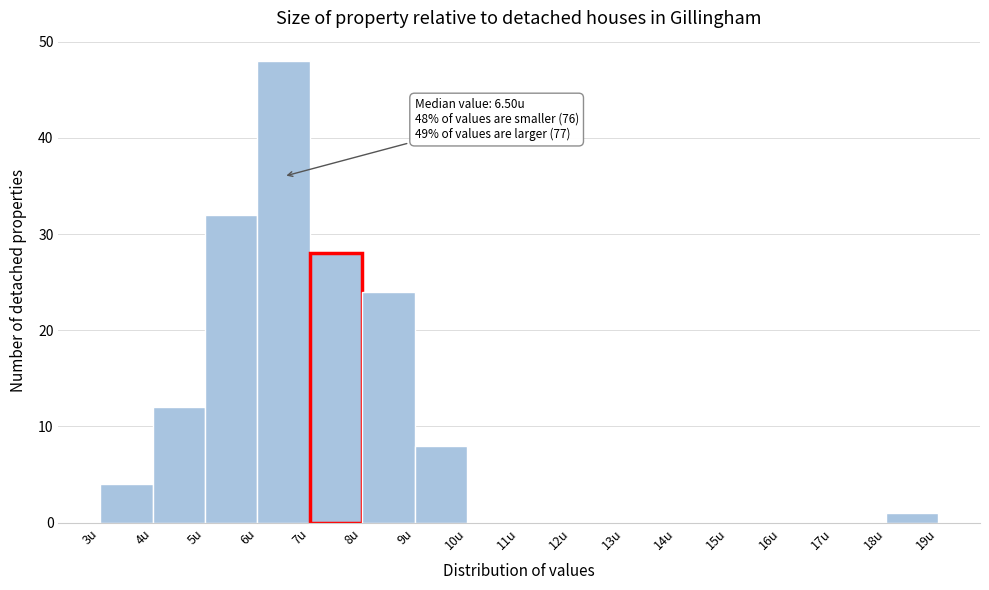

Which range on the x-axis has the tallest bar?

6 to 7